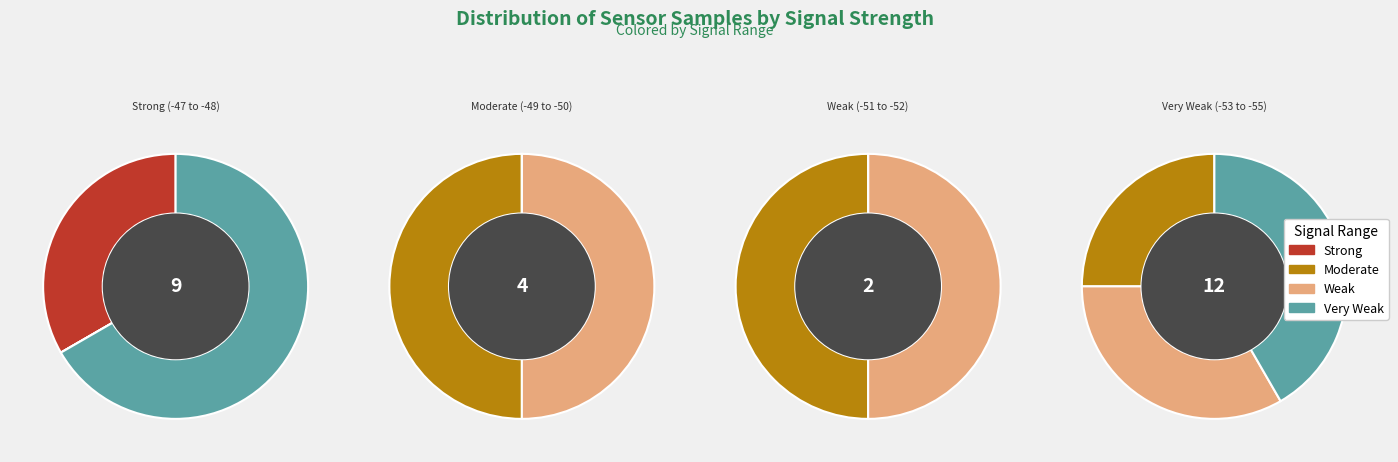

True or false: -49 accounts for 1% of the total.

False